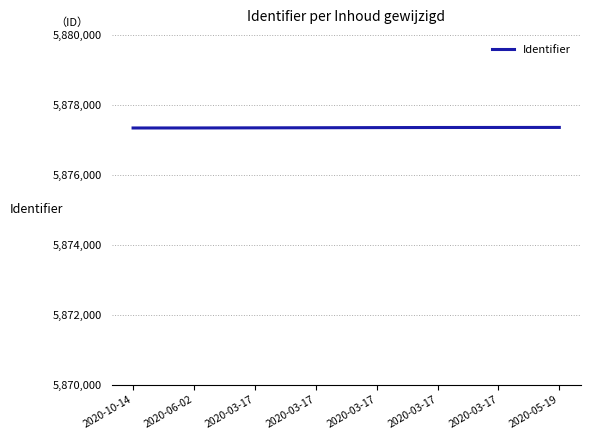

Approximately how many times larger is the value at 2020-03-17 compared to 2020-06-02?

1.0